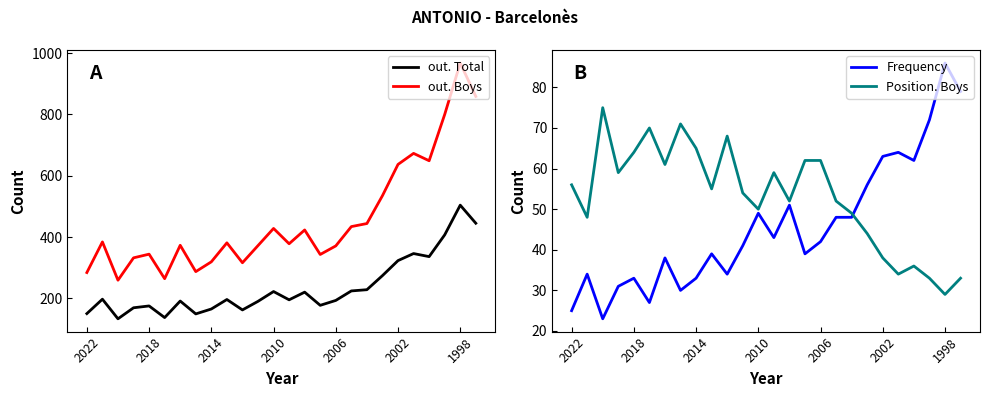

True or false: out. Total has a value of 227 at 1998.

False